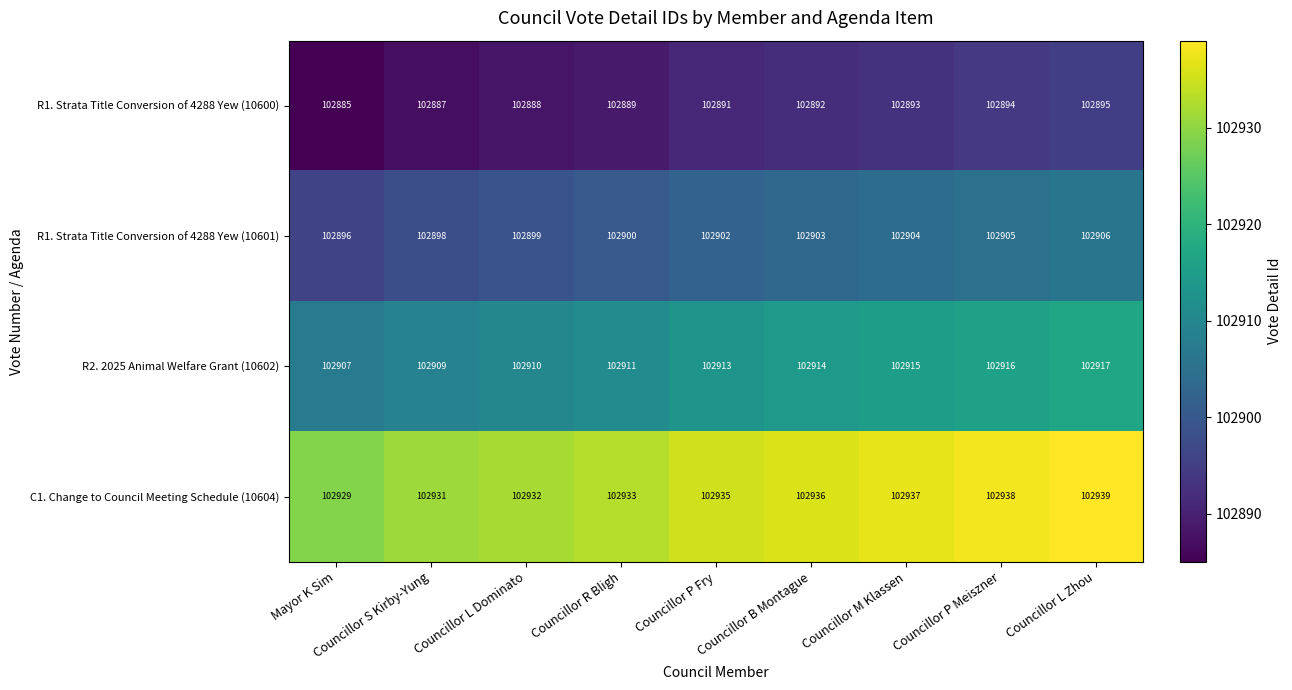

How many R1. Strata Title Conversion of 4288 Yew (10601) values are between 102899 and 102904?

5